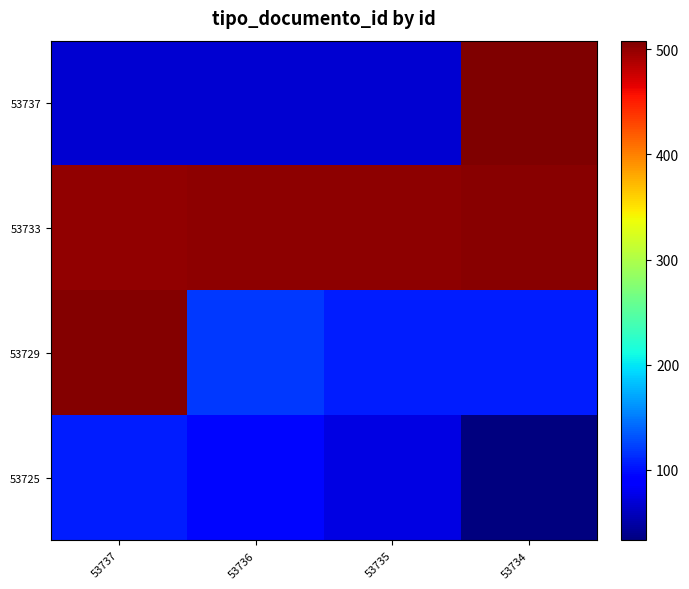

How many data points does each series have?

4